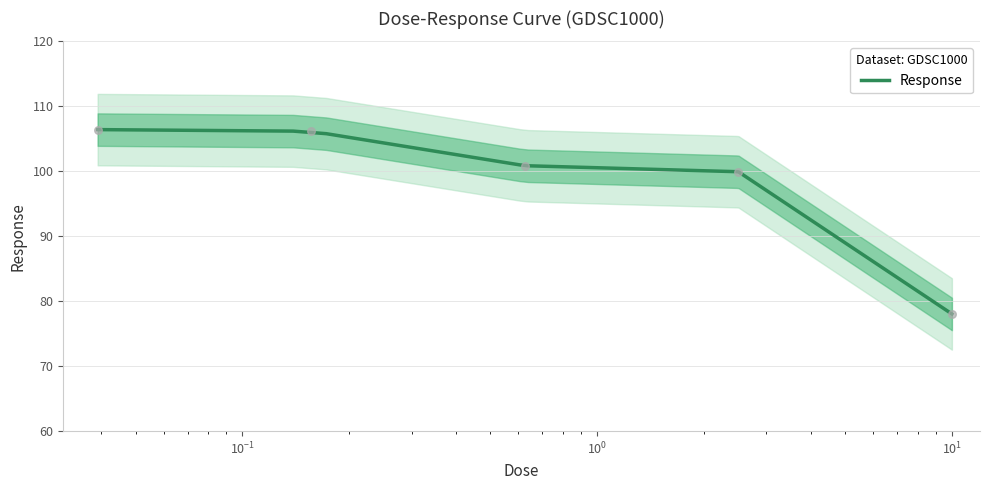

What is the maximum value for Response?

106.4